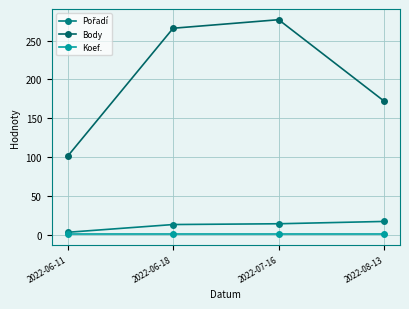

How many distinct data groups are displayed?

3